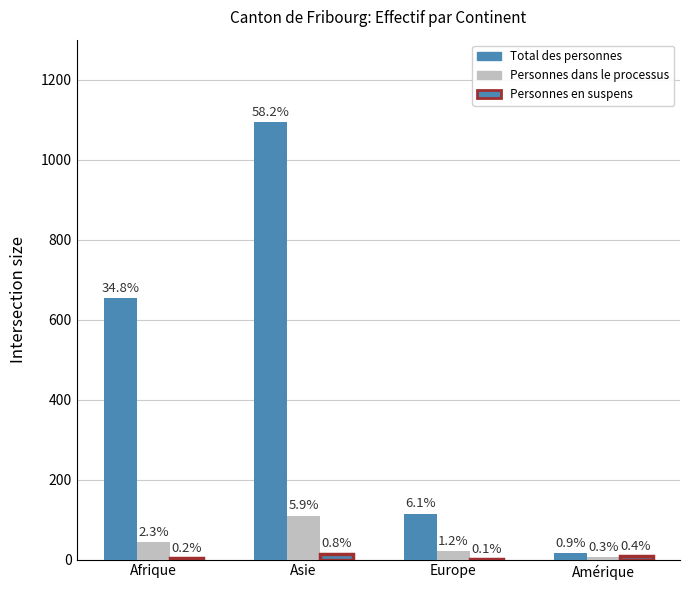

At which label is Personnes dans le processus closest to 58?

Afrique